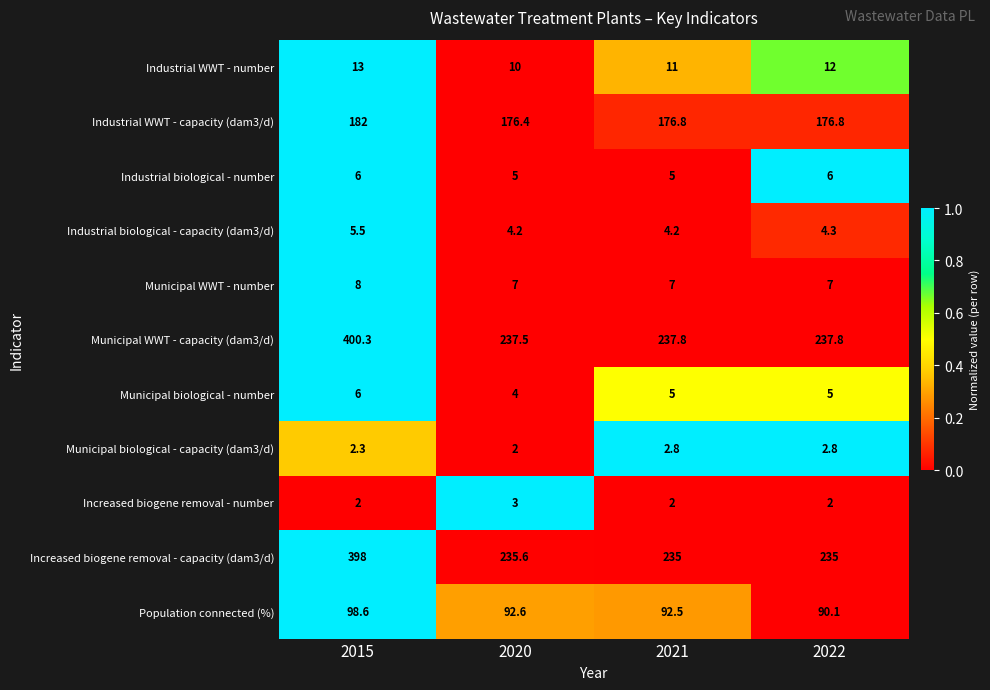

Is it true that Increased biogene removal - number equals 2.0 at 2021?

True